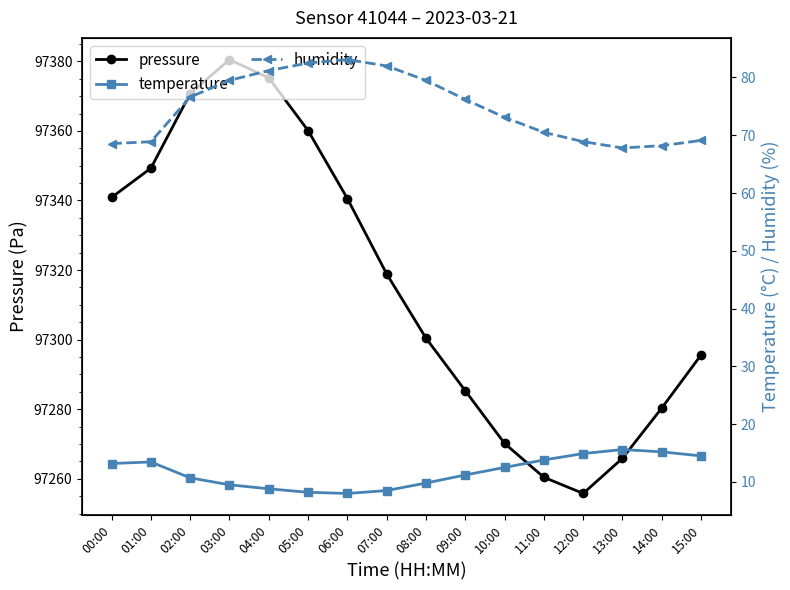

How many lines are shown in the chart?

3